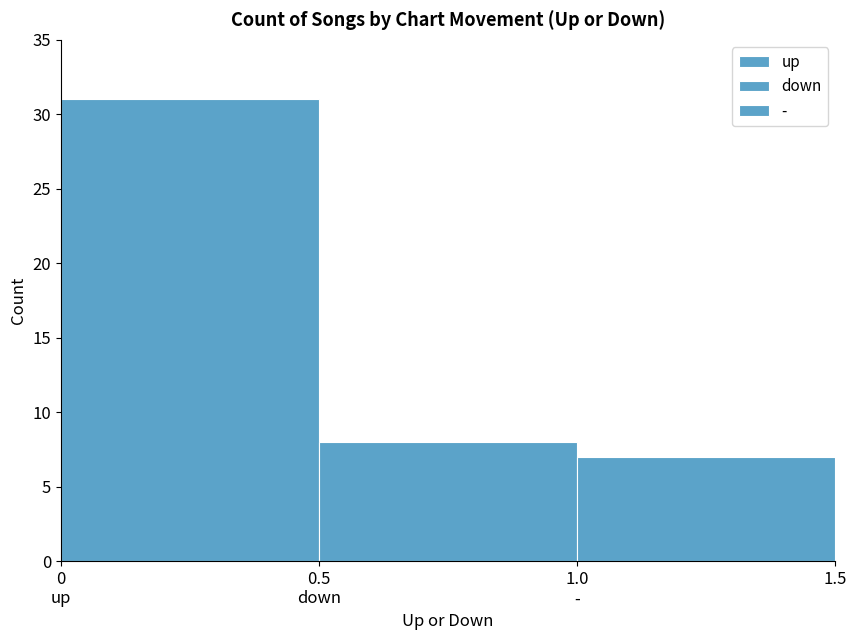

How many categories are shown in the chart?

1